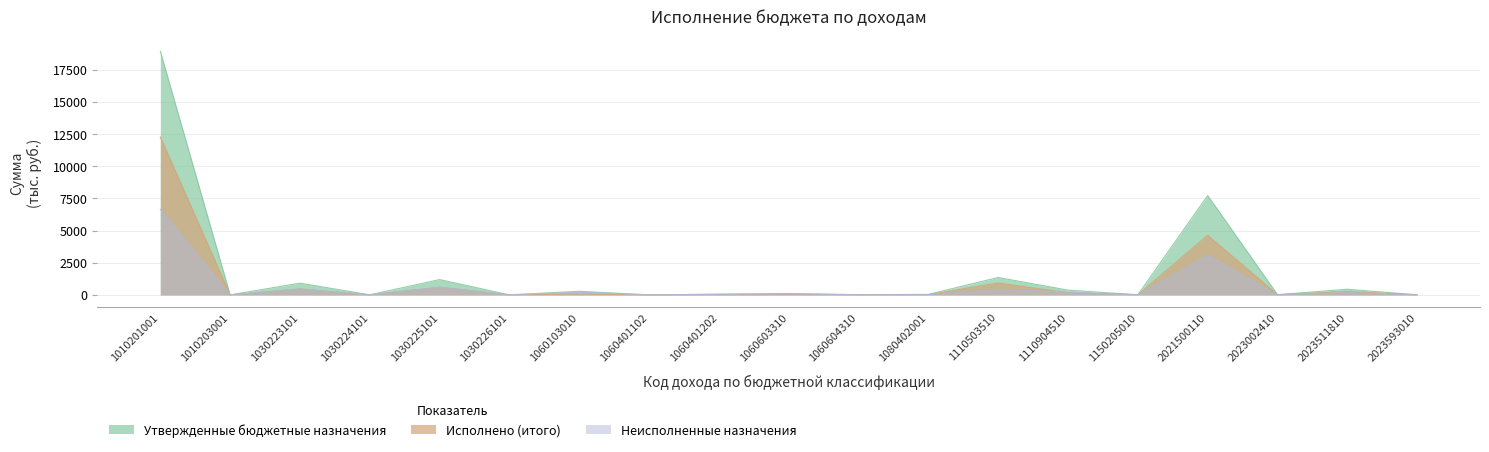

What is the total value across all series at 1010203001?

1.2